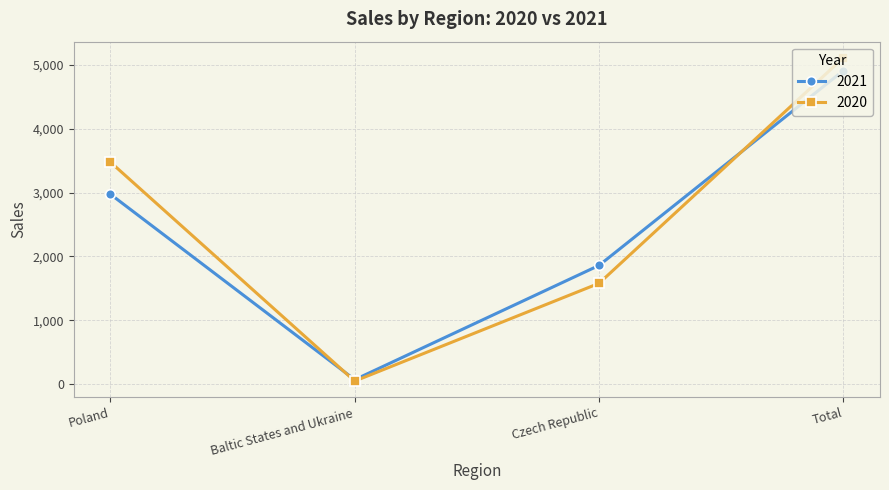

At how many categories does at least one series exceed 4008?

1